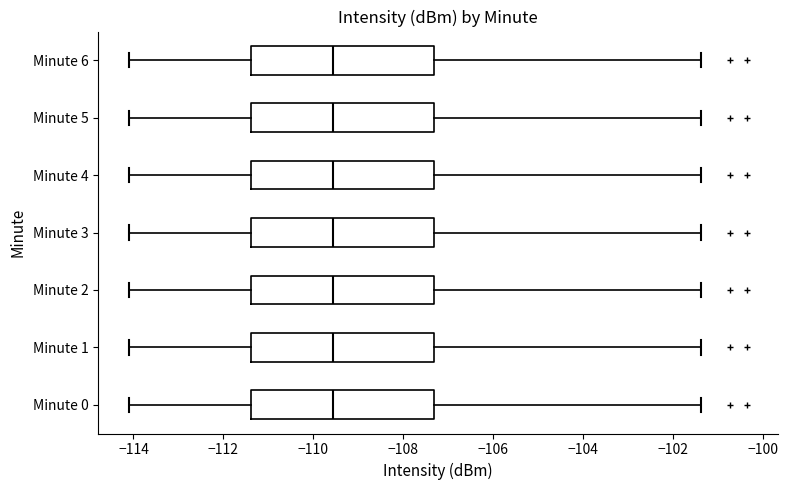

Reading bottom to top, read every box against the x-axis: the position of its median line, the range the box covers, and the ends of its whiskers. The values are not printed on the chart, so give them approximately, as read against the axis.

Minute 0: median -109.6, box -111.4 to -107.4, whiskers -114.0 to -101.4
Minute 1: median -109.6, box -111.4 to -107.4, whiskers -114.0 to -101.4
Minute 2: median -109.6, box -111.4 to -107.4, whiskers -114.0 to -101.4
Minute 3: median -109.6, box -111.4 to -107.4, whiskers -114.0 to -101.4
Minute 4: median -109.6, box -111.4 to -107.4, whiskers -114.0 to -101.4
Minute 5: median -109.6, box -111.4 to -107.4, whiskers -114.0 to -101.4
Minute 6: median -109.6, box -111.4 to -107.4, whiskers -114.0 to -101.4